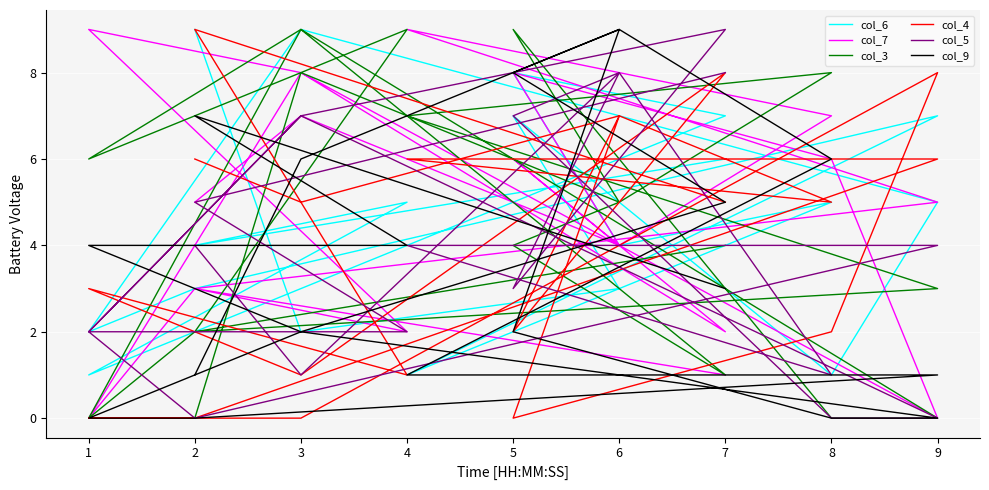

How many lines are shown in the chart?

6